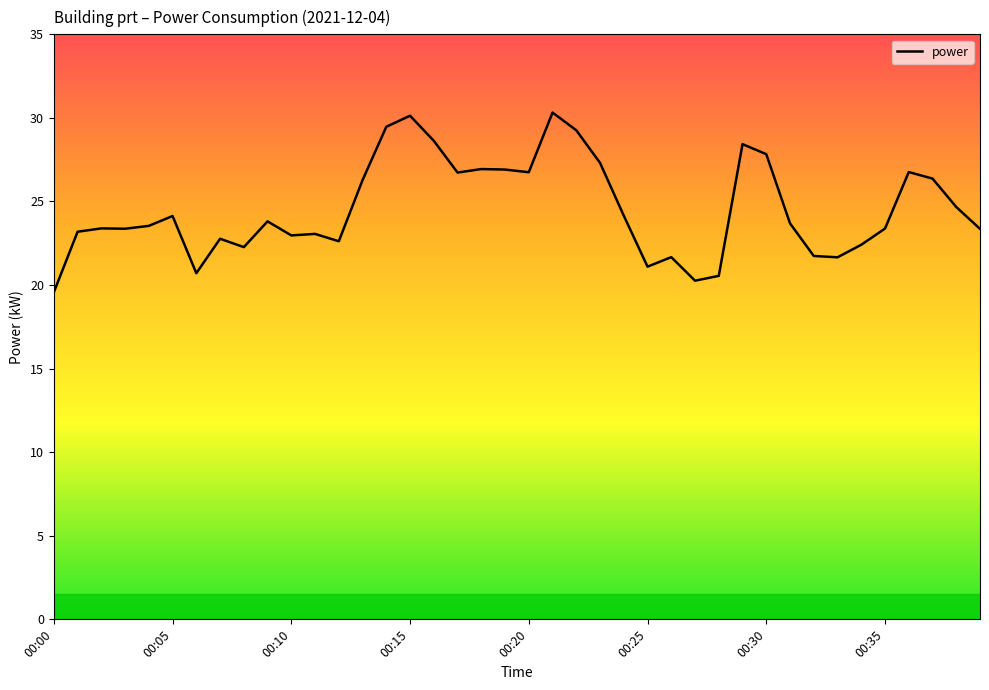

What is the maximum value shown in the chart?

30.3